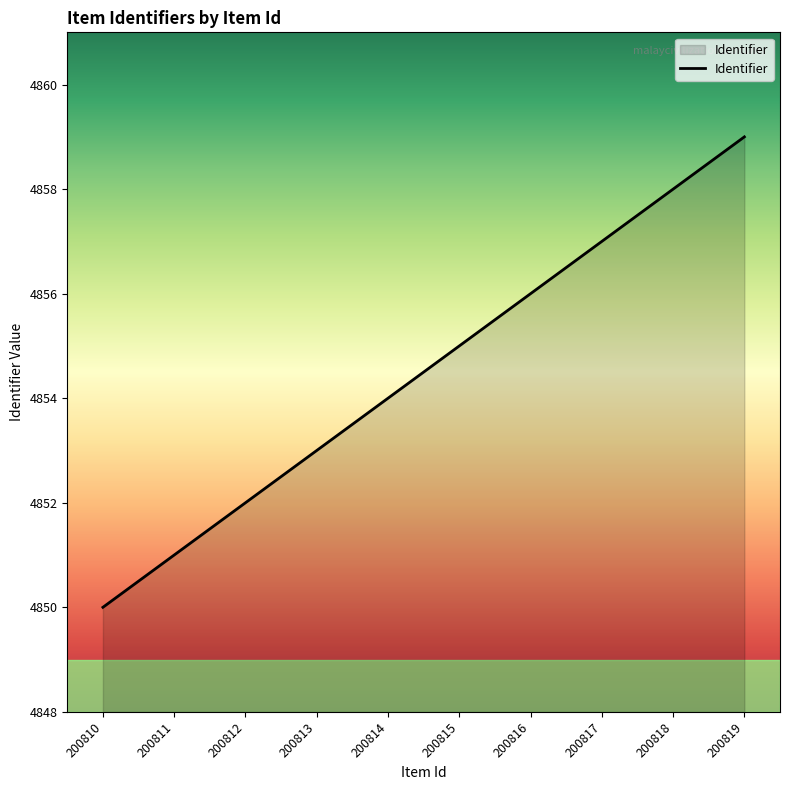

True or false: there are more than 1 points higher than both neighbors.

False